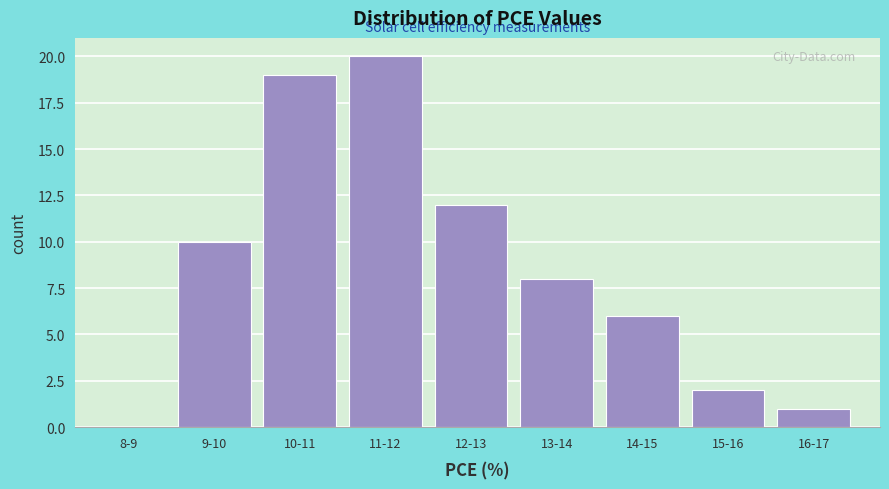

Reading left to right, what are all the values shown in this chart?

8-9=0	9-10=10	10-11=19	11-12=20	12-13=12	13-14=8	14-15=6	15-16=2	16-17=1